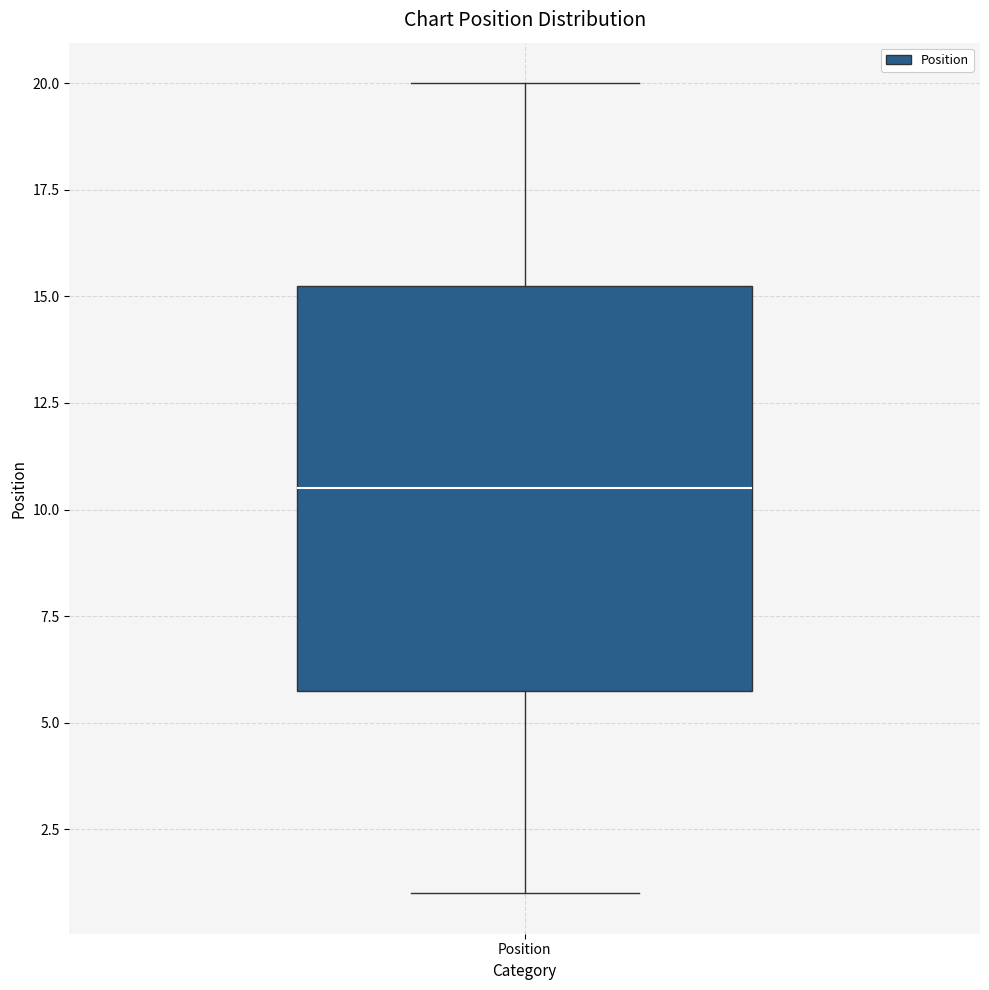

Where is the lower edge of the box for Position on the y-axis? The values are not printed on the chart, so give them approximately, as read against the axis.

6.0